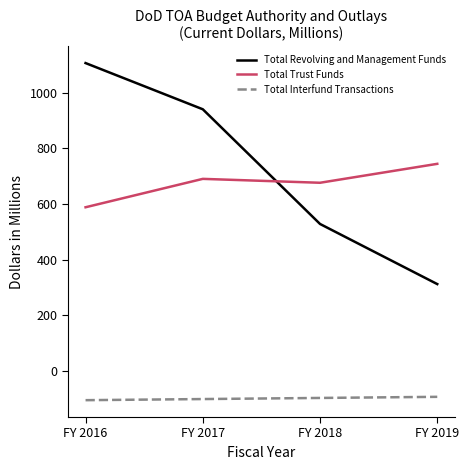

List the series in order of their peak value, highest first.

Total Revolving and Management Funds, Total Trust Funds, Total Interfund Transactions